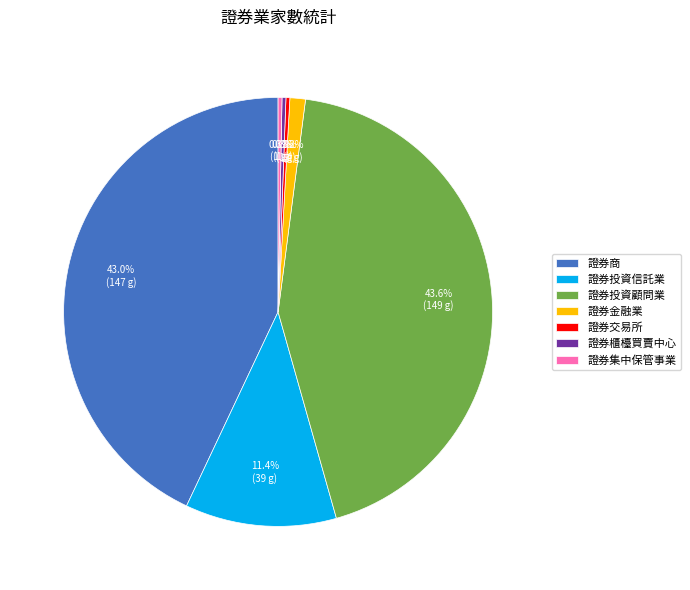

To the nearest percent, what is the difference between the 證券投資顧問業 and 證券櫃檯買賣中心 slice percentages?

43%